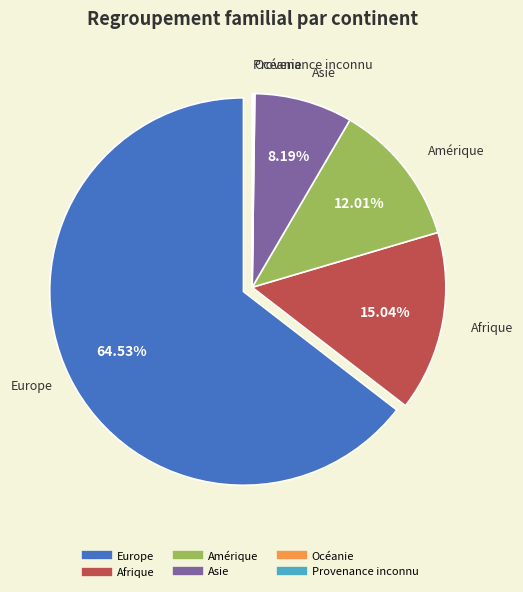

Does any single category account for the majority?

Yes